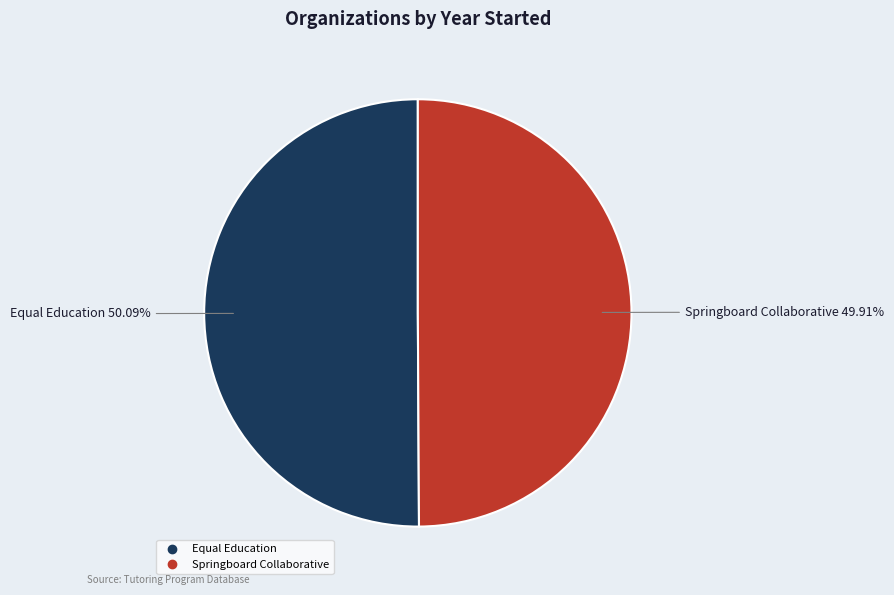

To the nearest percent, what percentage of the pie is Equal Education?

50%